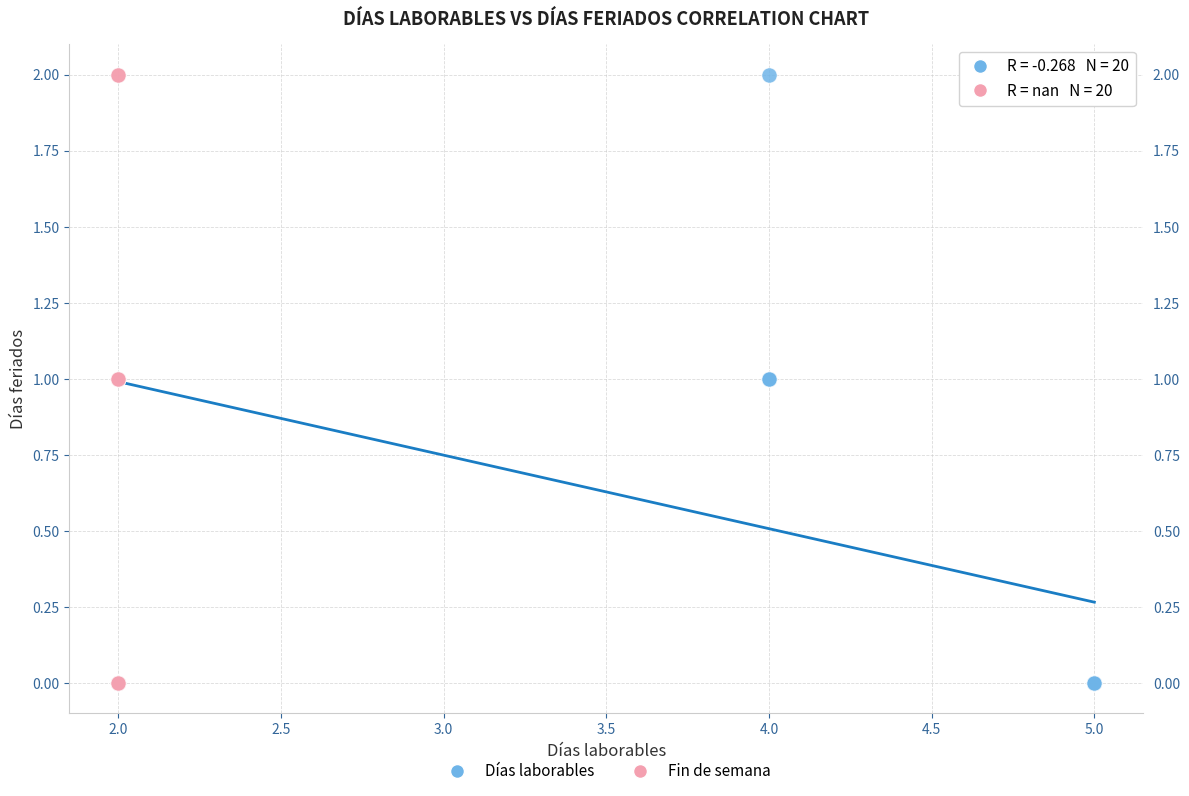

What are all the series names shown in the legend?

Días laborables, Fin de semana